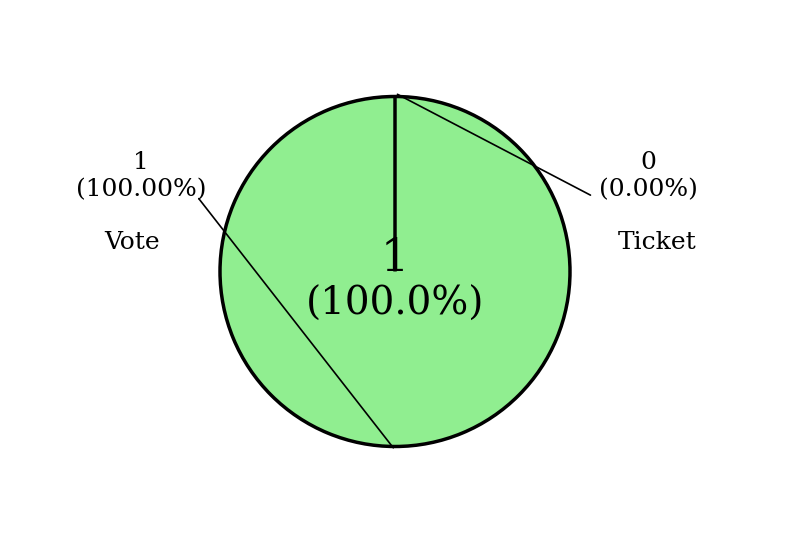

Which category accounts for the majority?

Vote